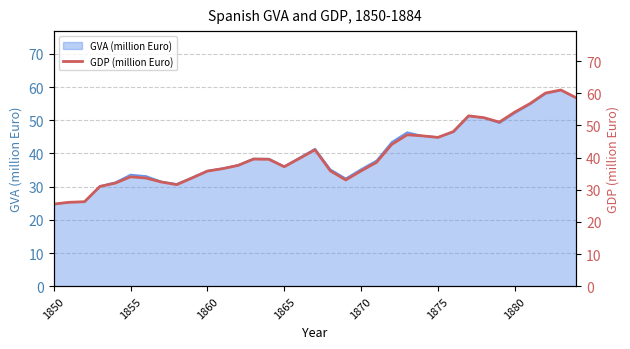

Does the chart have visible grid lines?

Yes